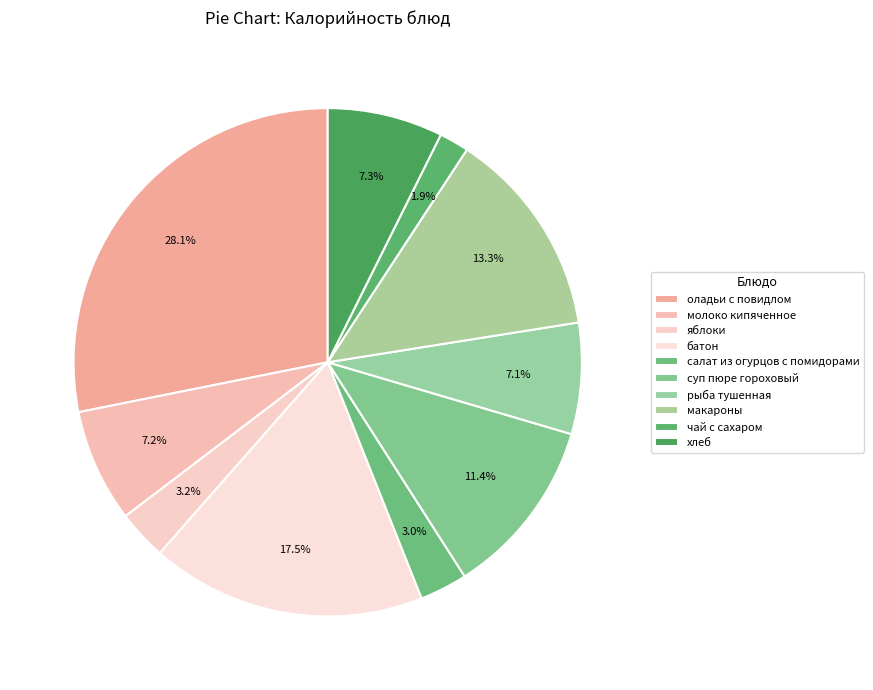

Does хлеб account for over 50% of the chart?

No